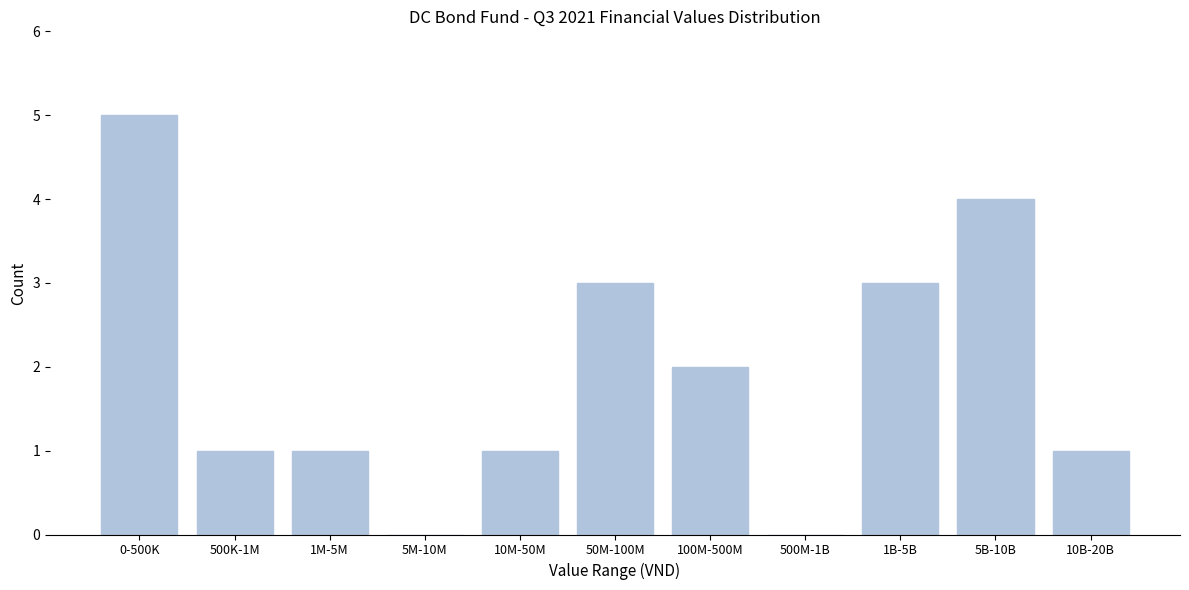

Reading left to right, extract all data points from this chart.

0-500K=5	500K-1M=1	1M-5M=1	5M-10M=0	10M-50M=1	50M-100M=3	100M-500M=2	500M-1B=0	1B-5B=3	5B-10B=4	10B-20B=1